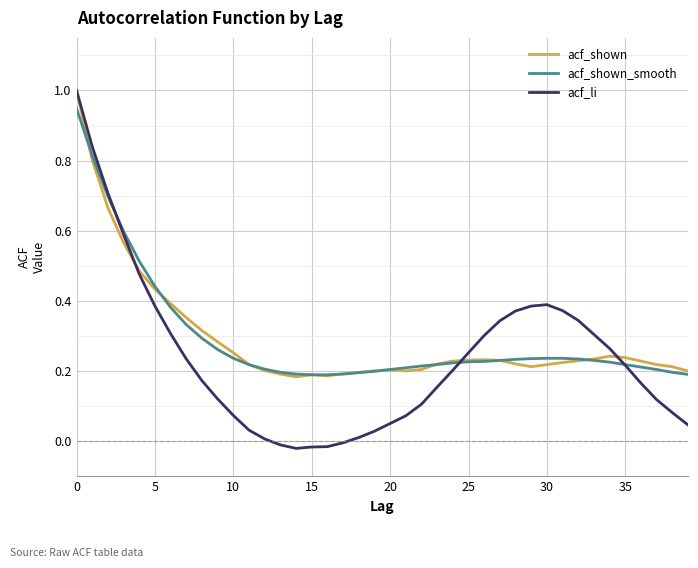

What is the maximum value shown in the chart?

1.0